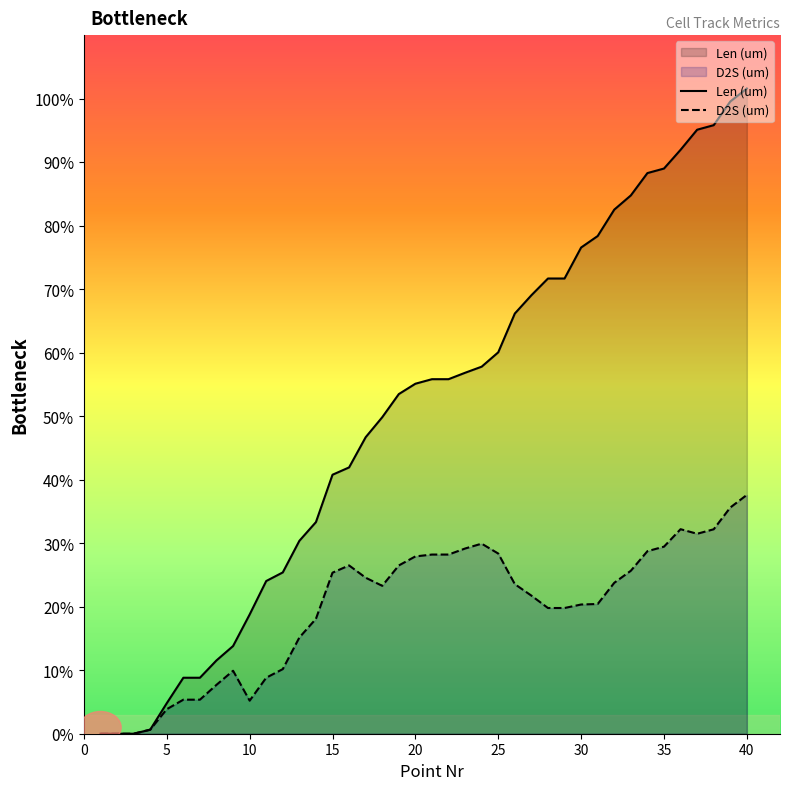

What is the sum of the Len (um) values at 4 and 24?

58.4